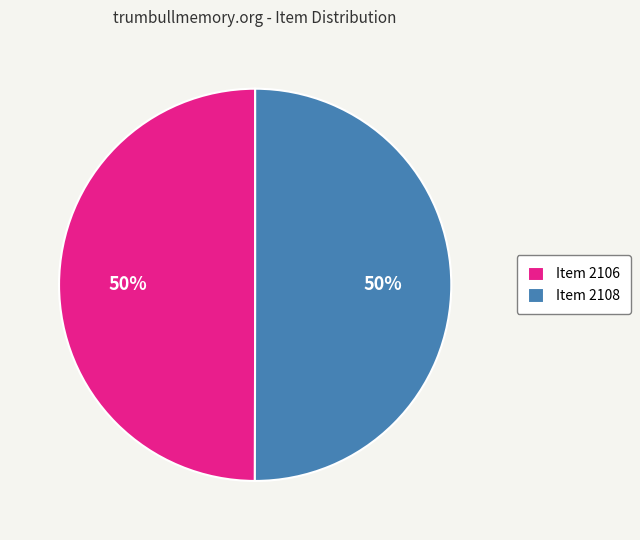

Is the sum of Item 2108 and Item 2106 greater than half?

Yes